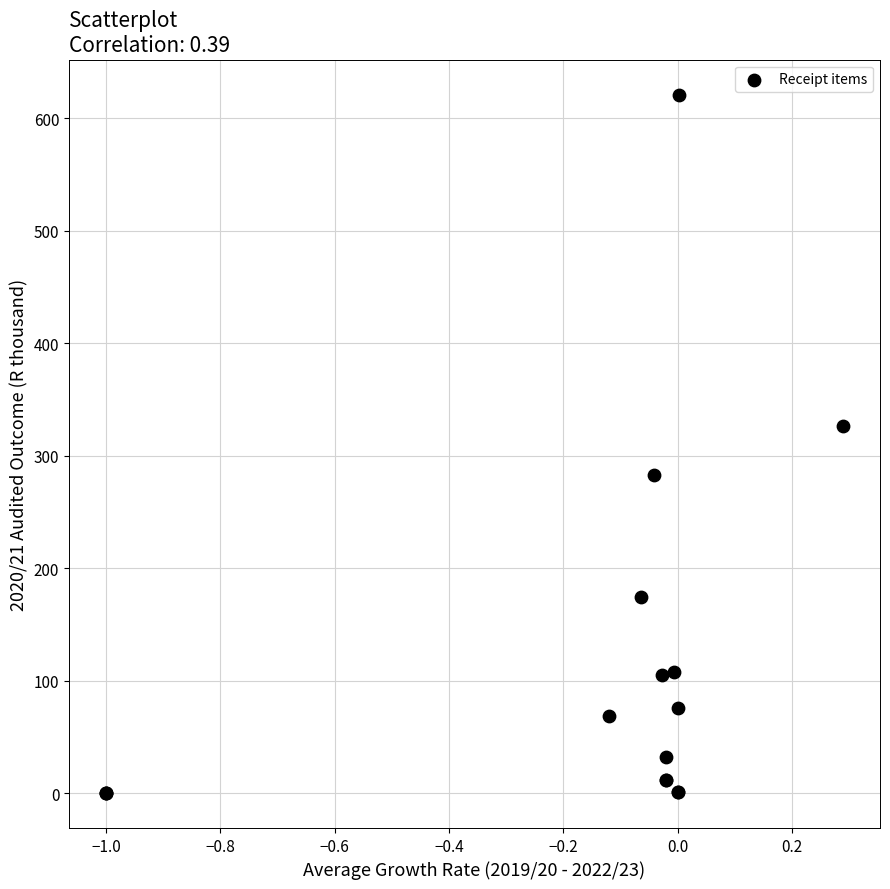

What Y value in the scatter plot is closest to 310?

326